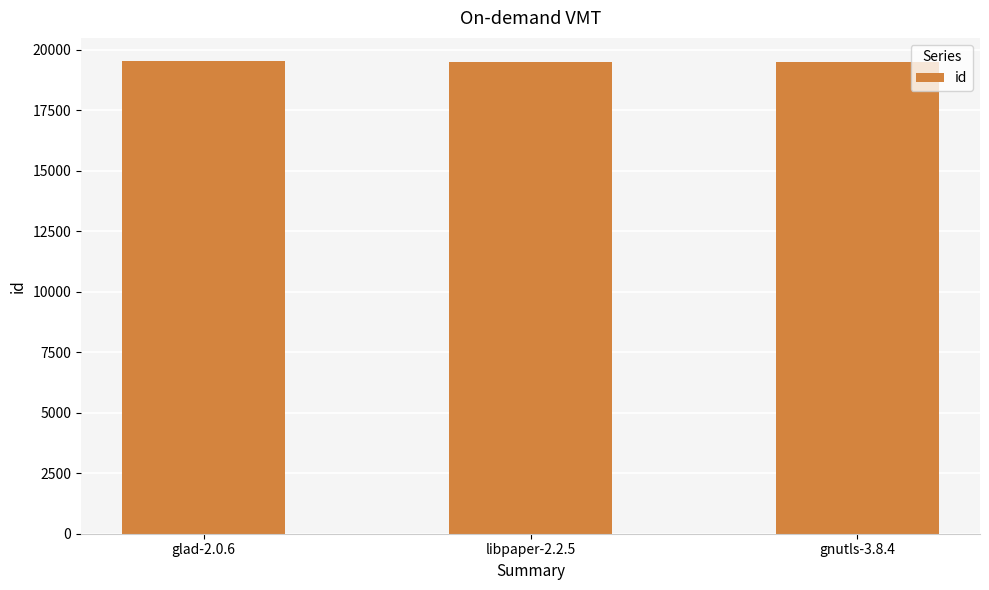

What is the difference between the second highest and minimum values?

1